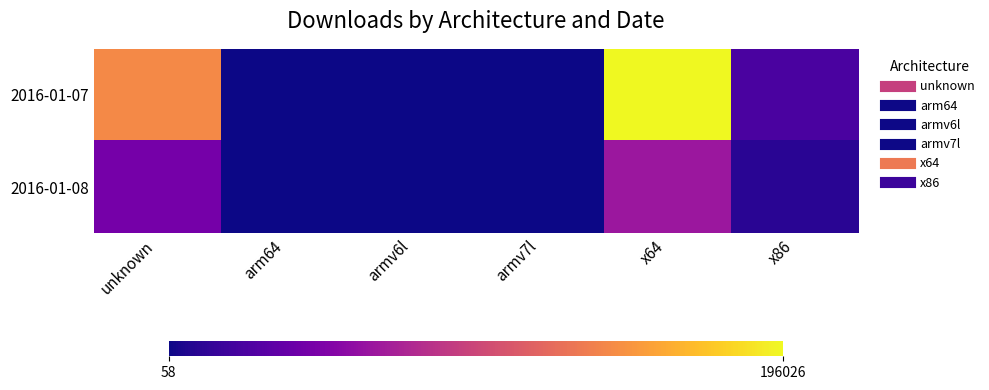

What is the difference between the highest and lowest values at x64?

130789